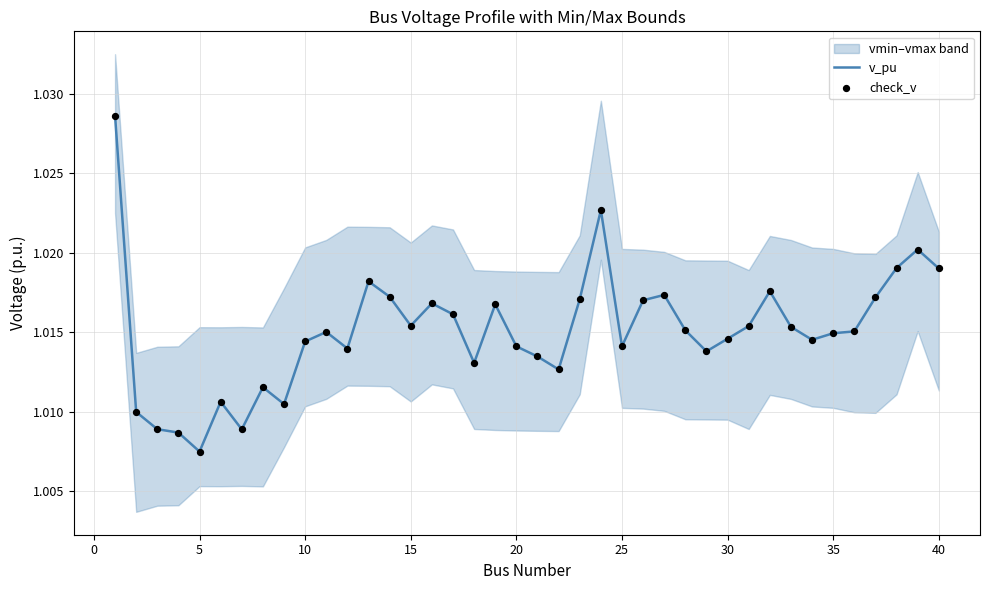

Which series has the largest total across all categories?

v_pu